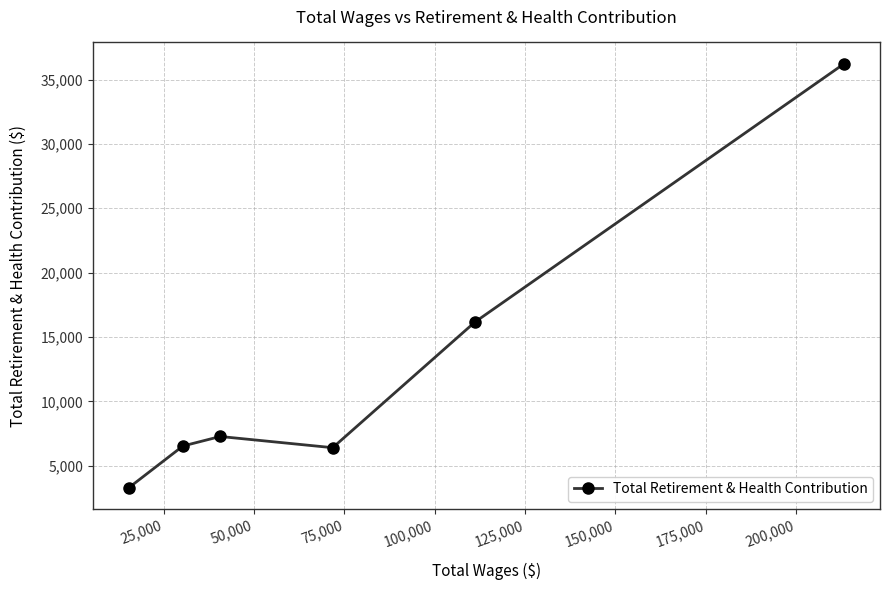

What is the sum of all values?

75888